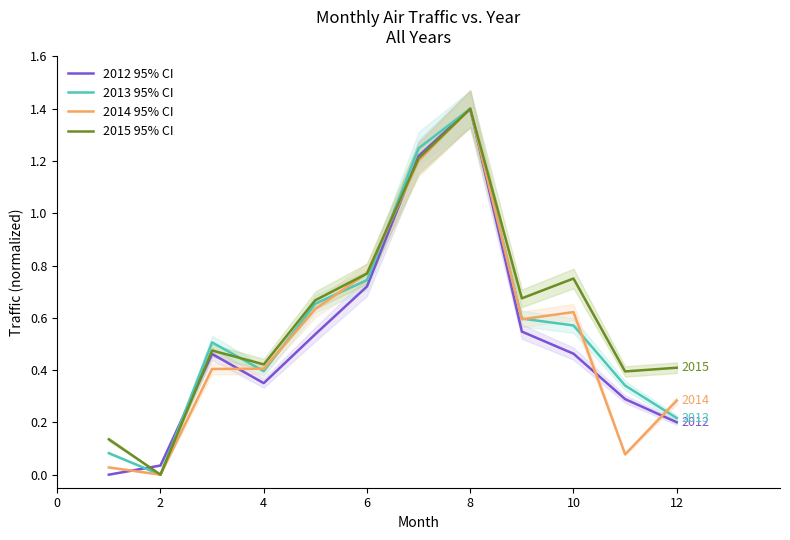

At how many categories does at least one series exceed 1?

2